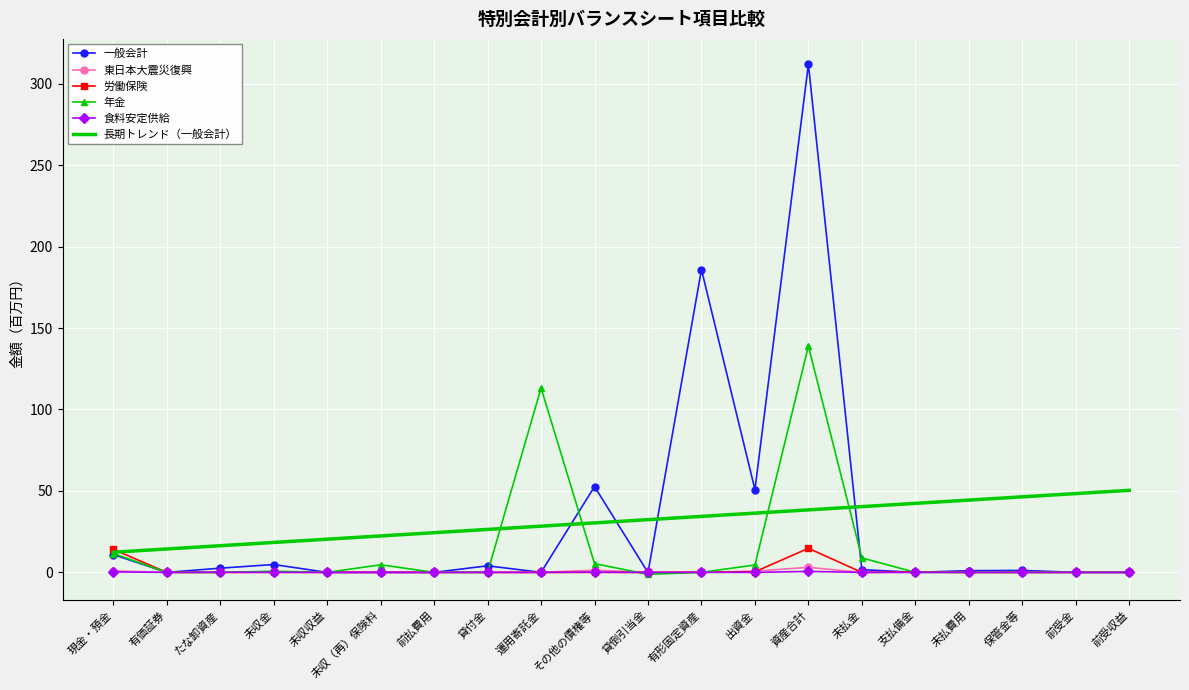

What position from the right is 有形固定資産?

9